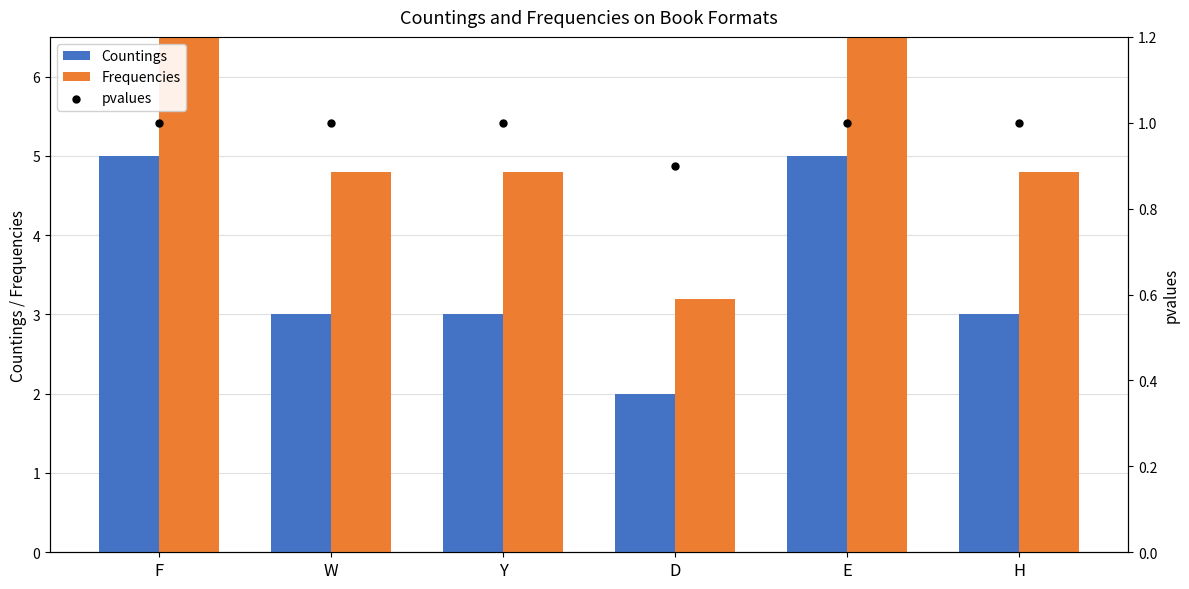

At which category is the sum across all series the highest?

F